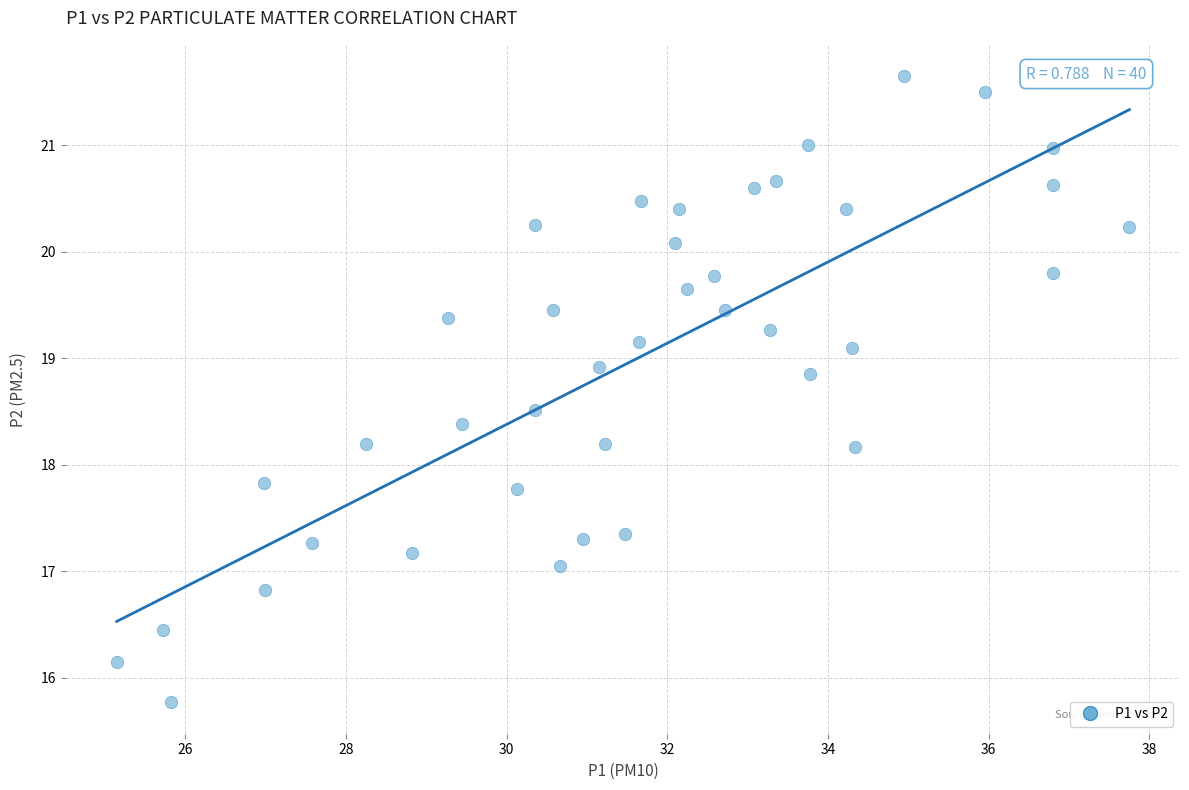

What is the range of Y values (max minus min)?

5.9